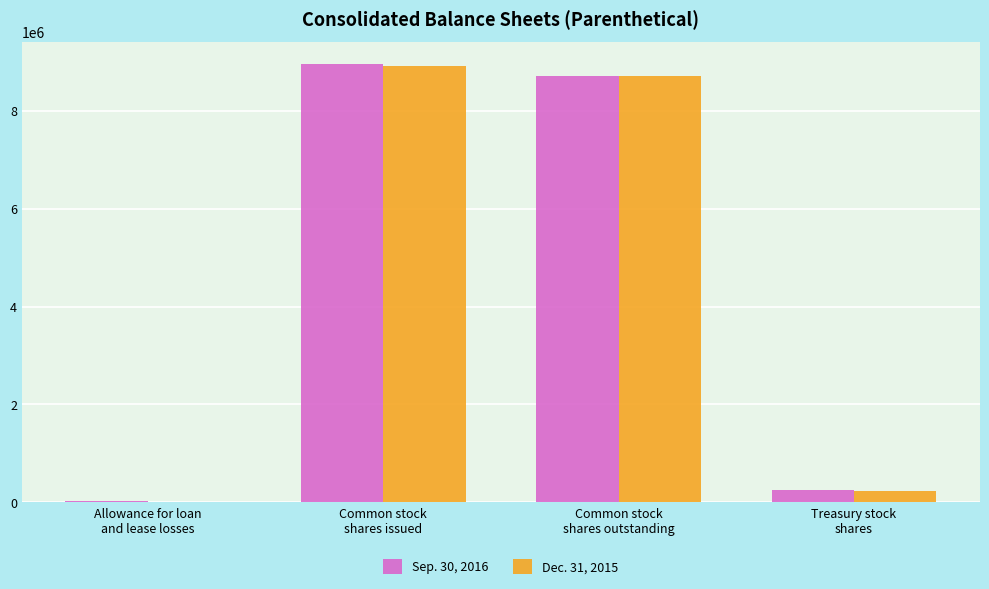

What is the maximum value shown in the chart?

8960083